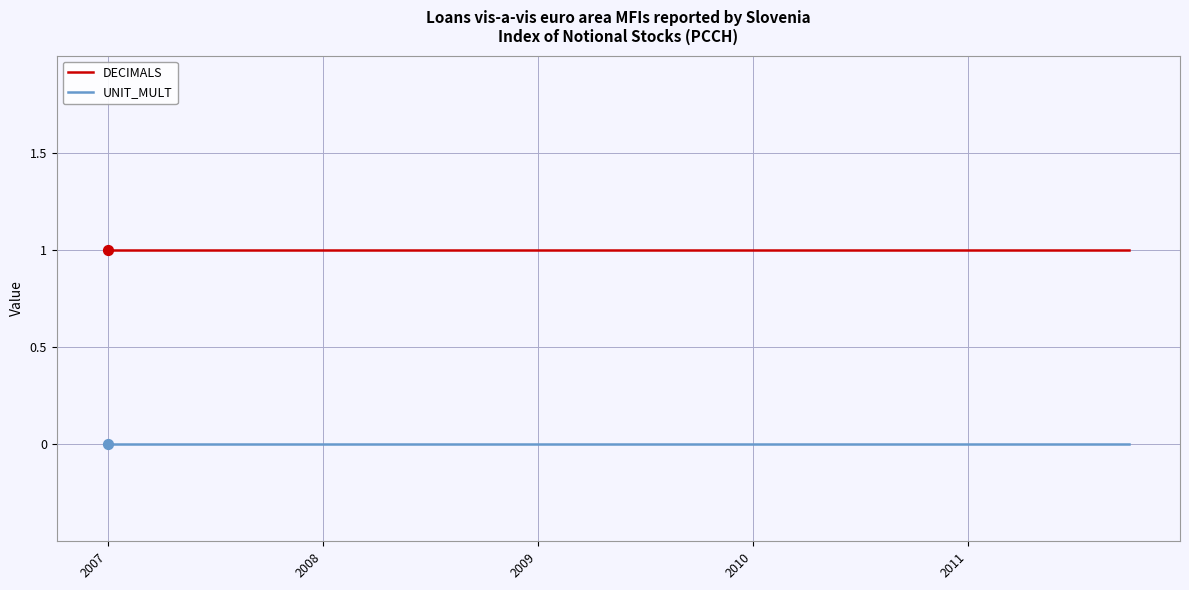

Which series has the largest total across all categories?

DECIMALS